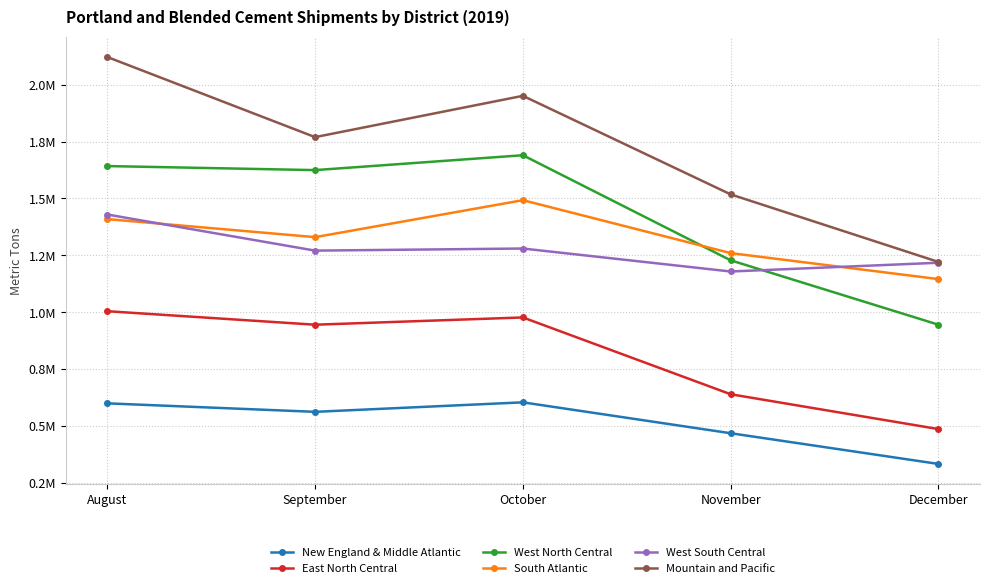

In Mountain and Pacific, how many points are lower than both neighbors (excluding endpoints)?

1